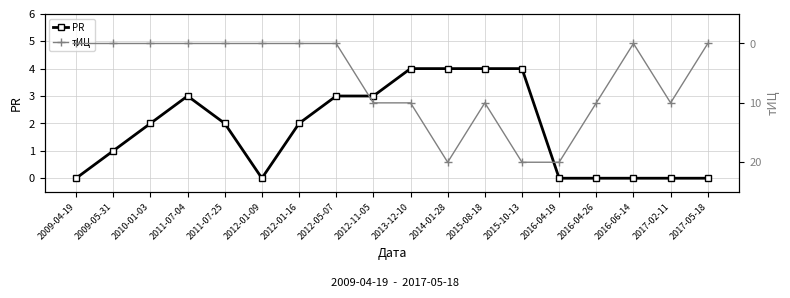

True or false: PR has more than 1 points higher than both neighbors.

False